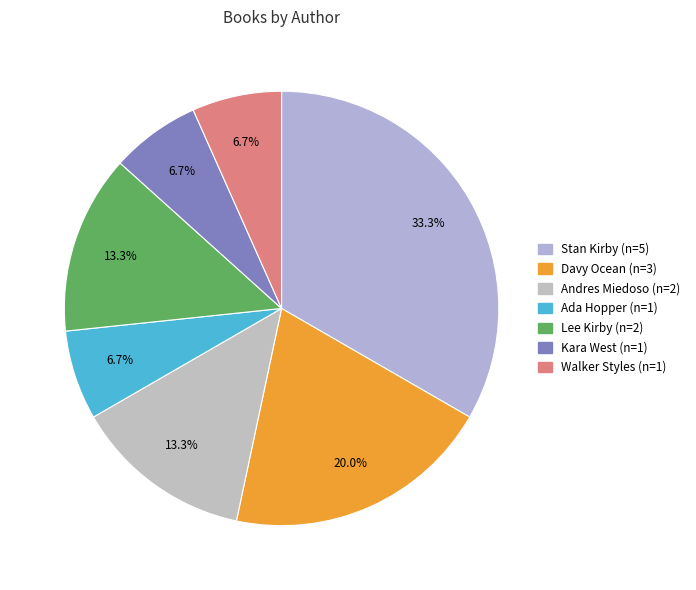

Is there any slice that represents more than half of the pie?

No